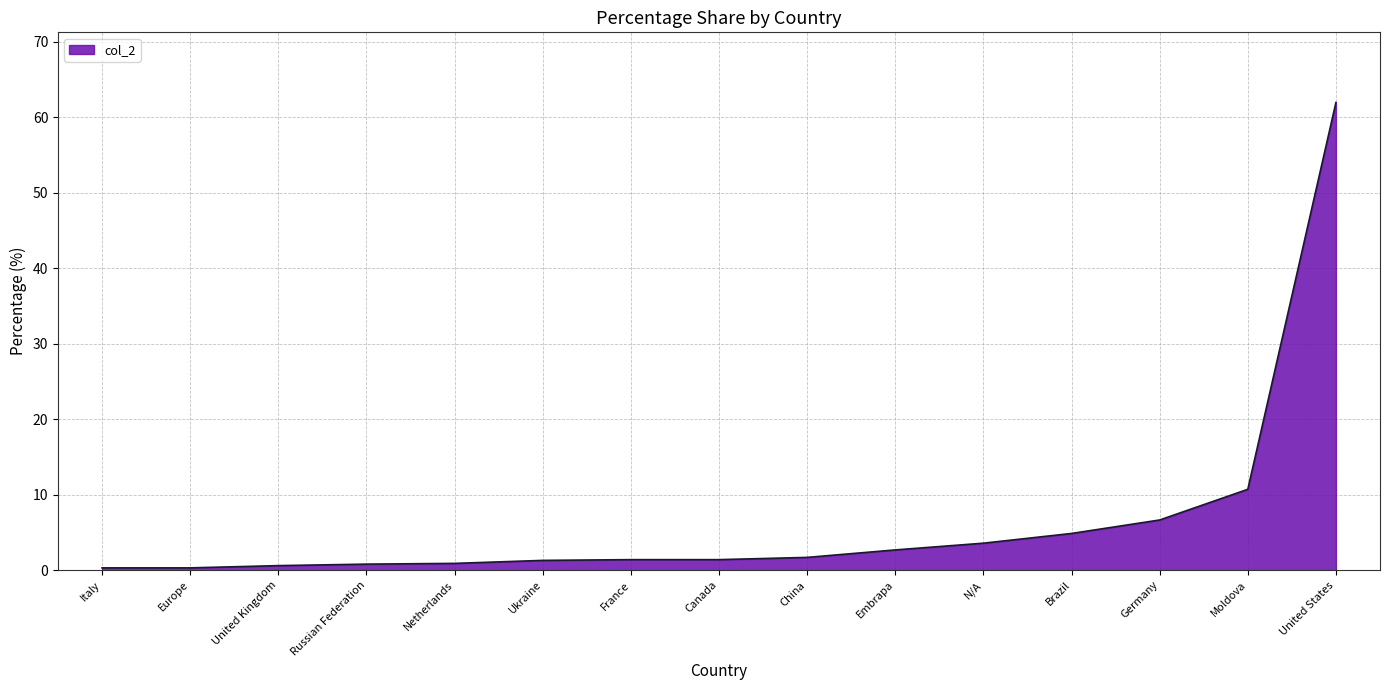

What is the change in value from Moldova to United States?

+51.2